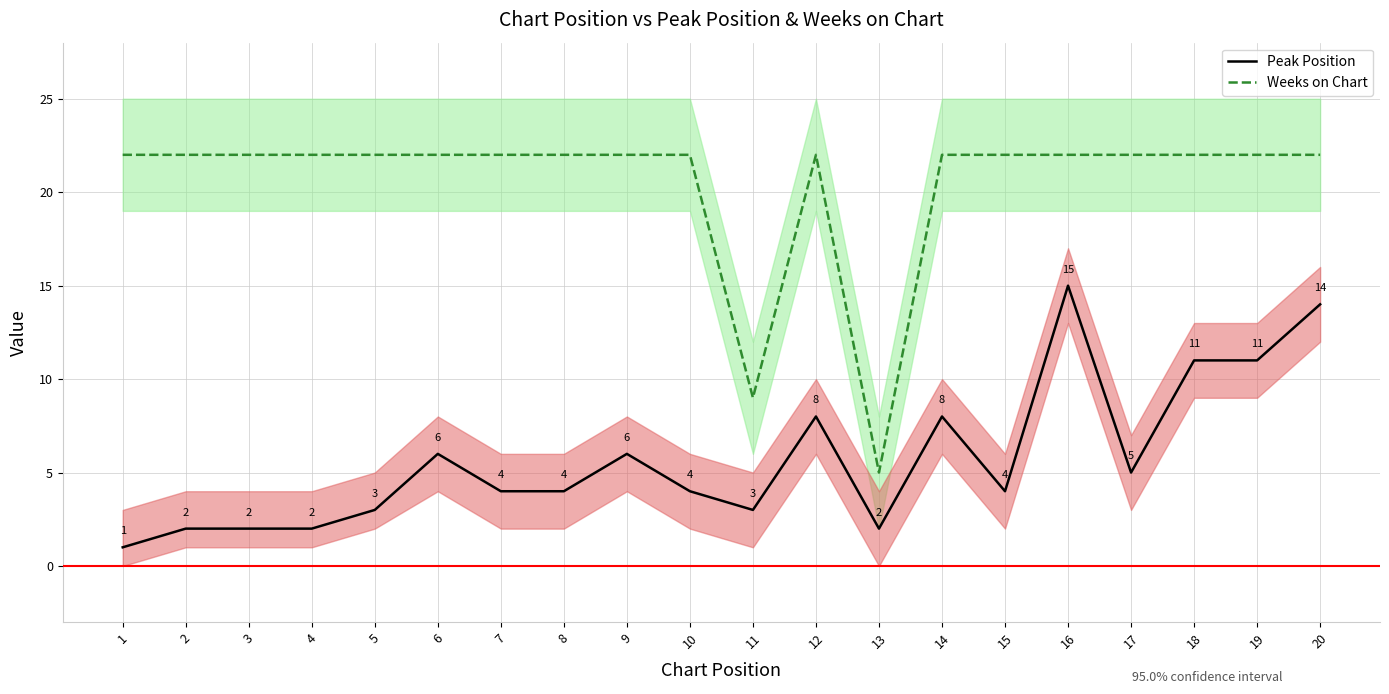

List the labels in order of Weeks on Chart value, largest first.

1, 2, 3, 4, 5, 6, 7, 8, 9, 10, 12, 14, 15, 16, 17, 18, 19, 20, 11, 13